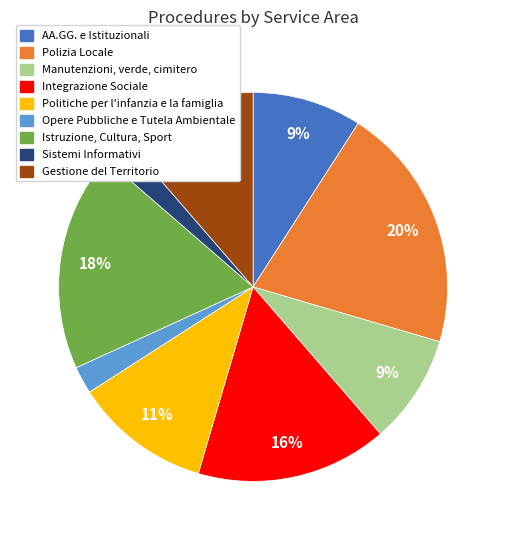

Which has a higher value, Integrazione Sociale or AA.GG. e Istituzionali?

Integrazione Sociale